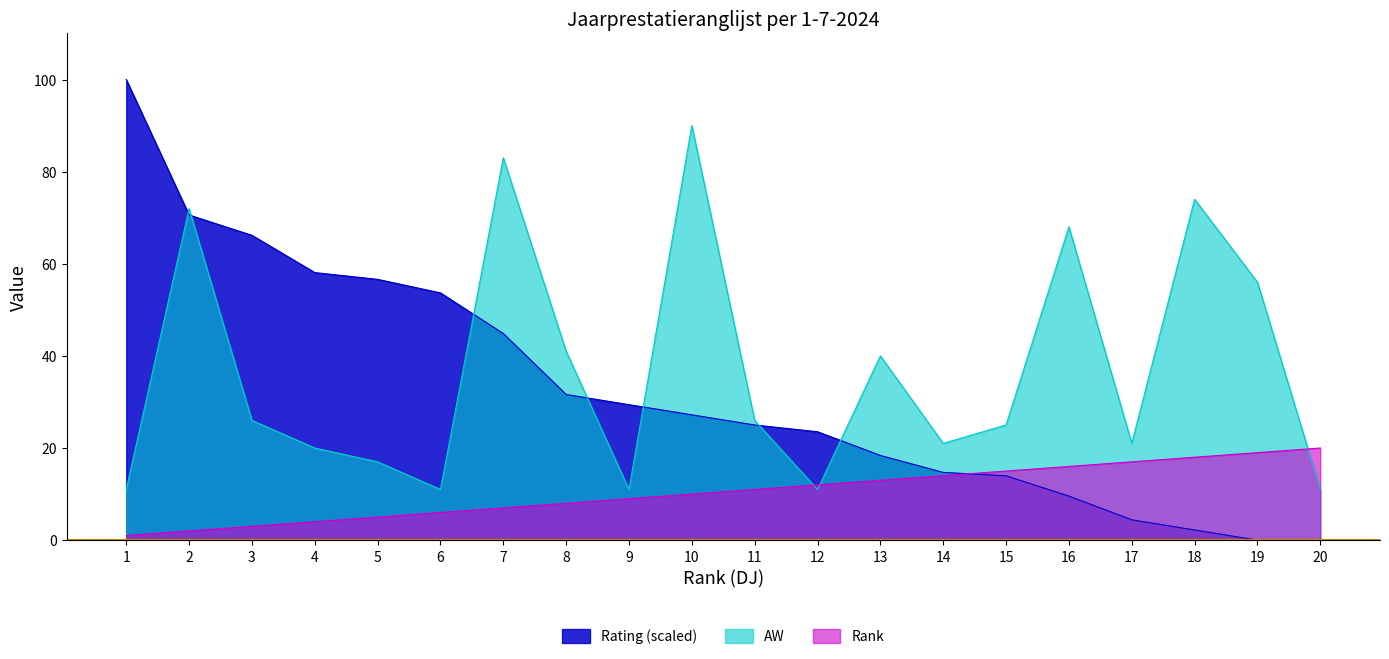

What is the difference between the second highest and second lowest values in the AW series?

72.0